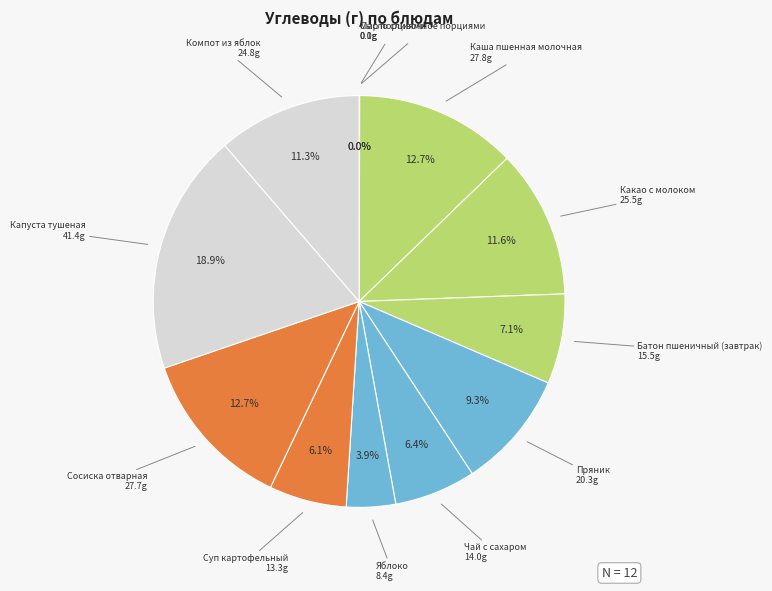

Between Яблоко and Сосиска отварная, which is larger?

Сосиска отварная